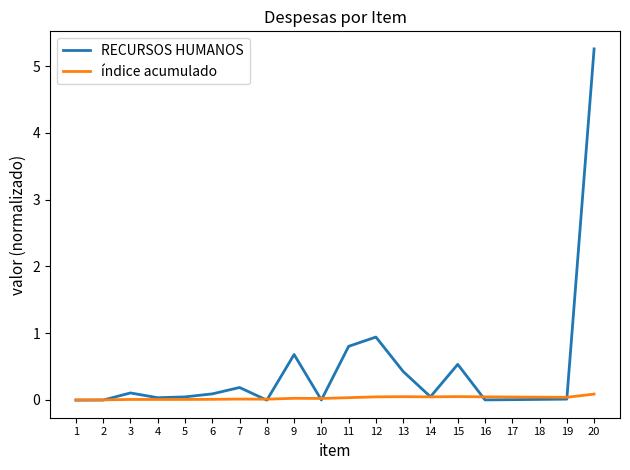

Which series has the largest total across all categories?

RECURSOS HUMANOS